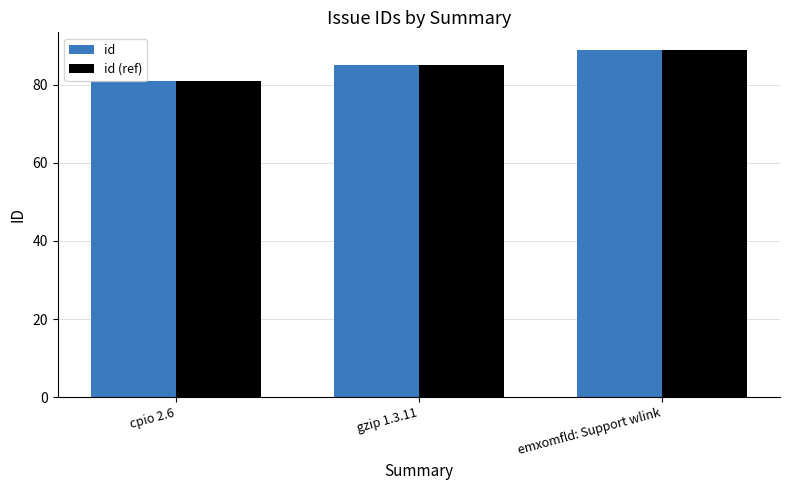

Reading left to right, transcribe all the data shown in this chart.

id: cpio 2.6=81	gzip 1.3.11=85	emxomfld: Support wlink=89
id (ref): cpio 2.6=81	gzip 1.3.11=85	emxomfld: Support wlink=89